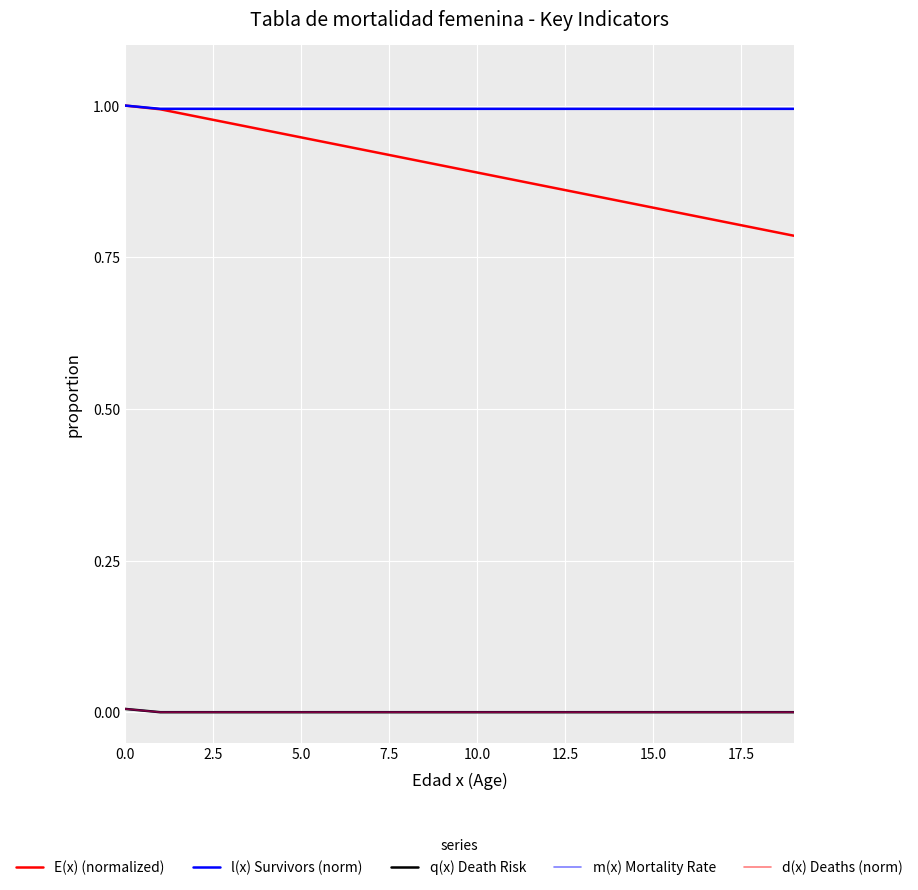

What is the greatest value displayed?

1.0